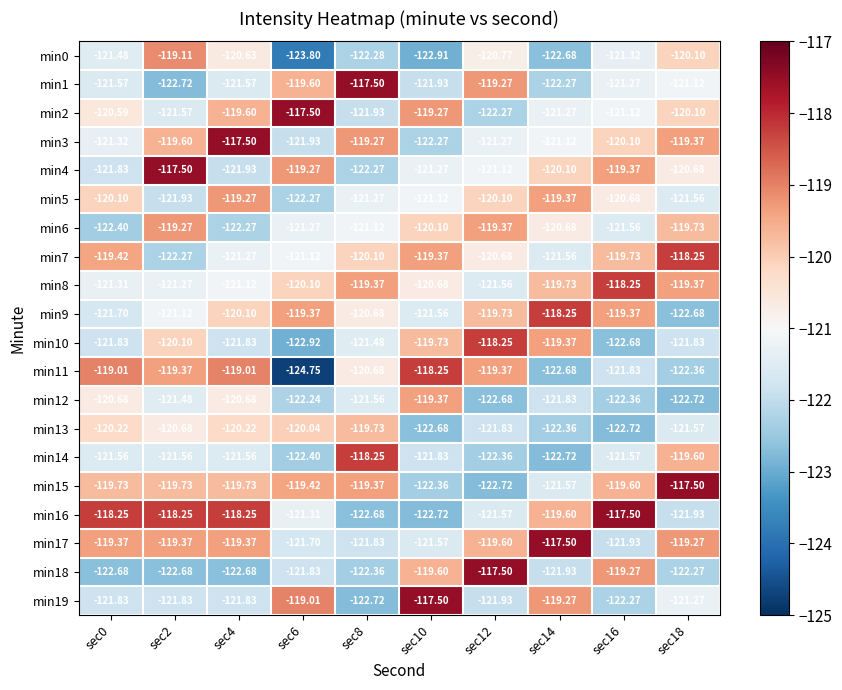

At how many categories does at least one series exceed -118?

9